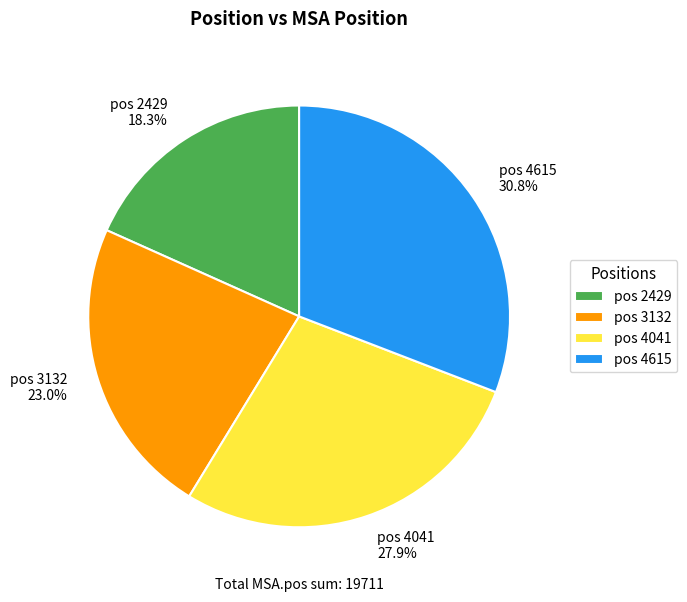

Is there a majority slice in this chart?

No